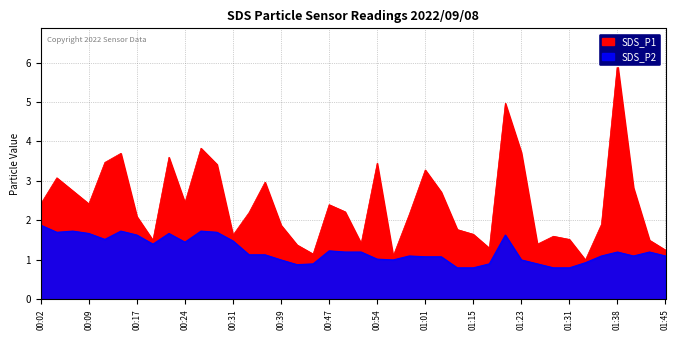

At which category does SDS_P2 reach its first local peak?

00:07